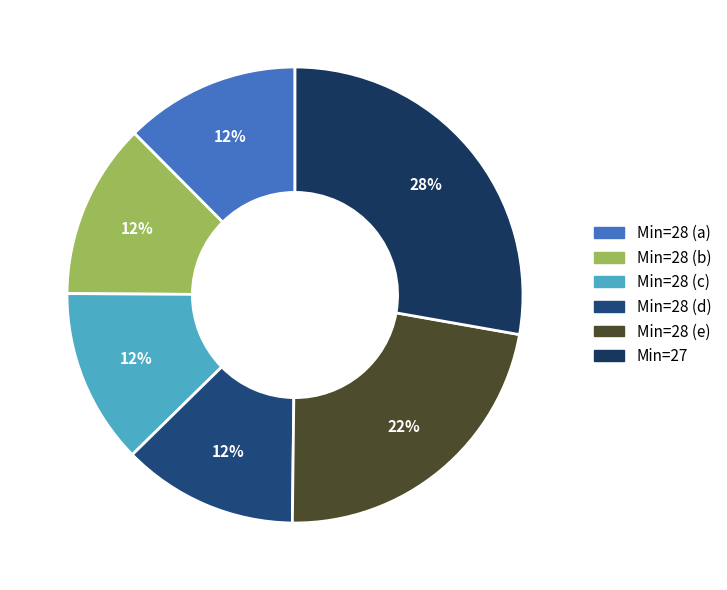

How many segments does this pie chart have?

6